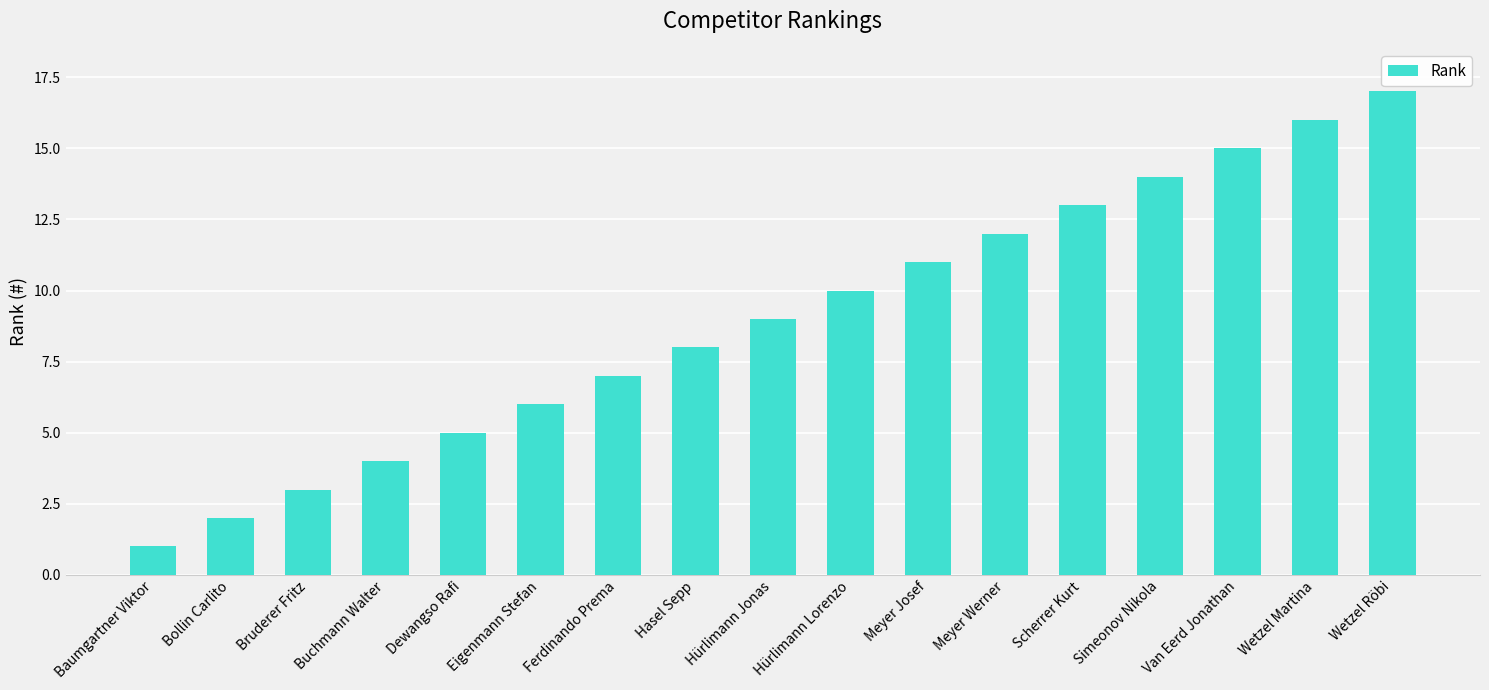

What position from the right is Wetzel Martina?

2